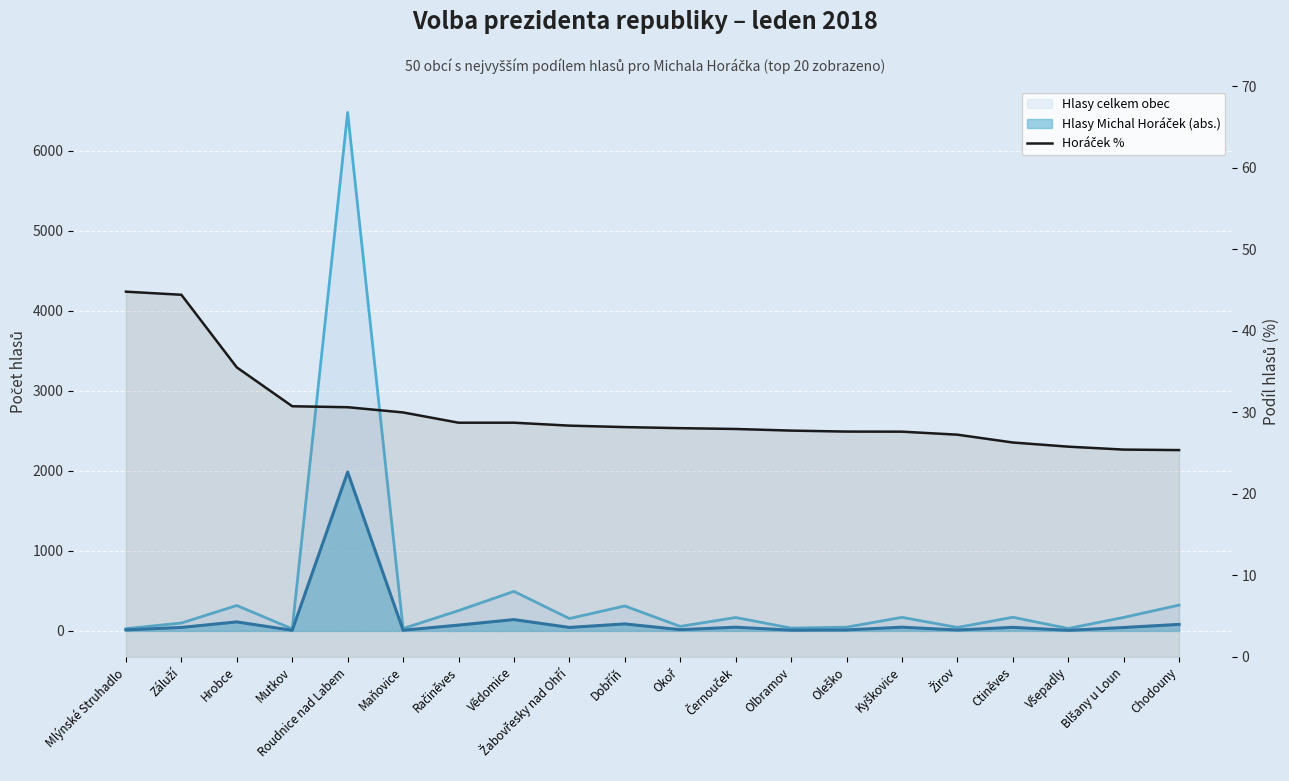

Reading left to right, list all the values displayed in this chart.

44.8	44.4	35.5	30.8	30.6	30.0	28.7	28.7	28.4	28.2	28.1	28.0	27.8	27.6	27.6	27.3	26.3	25.8	25.4	25.4